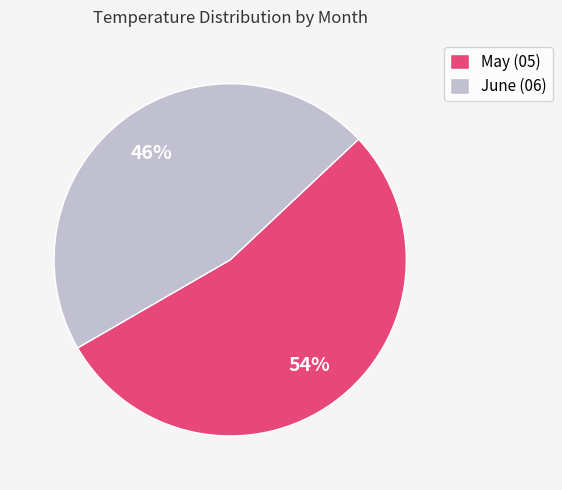

Is there any slice that represents more than half of the pie?

Yes